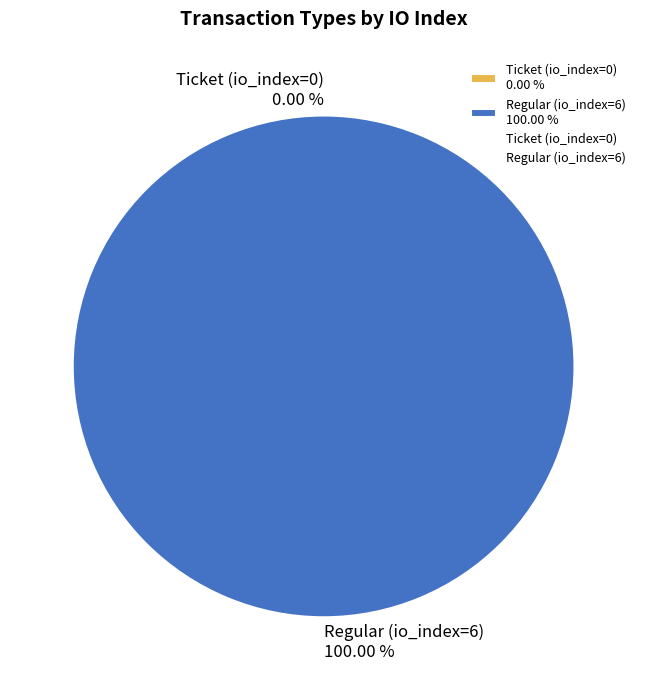

Does Ticket (io_index=0) account for over 50% of the chart?

No